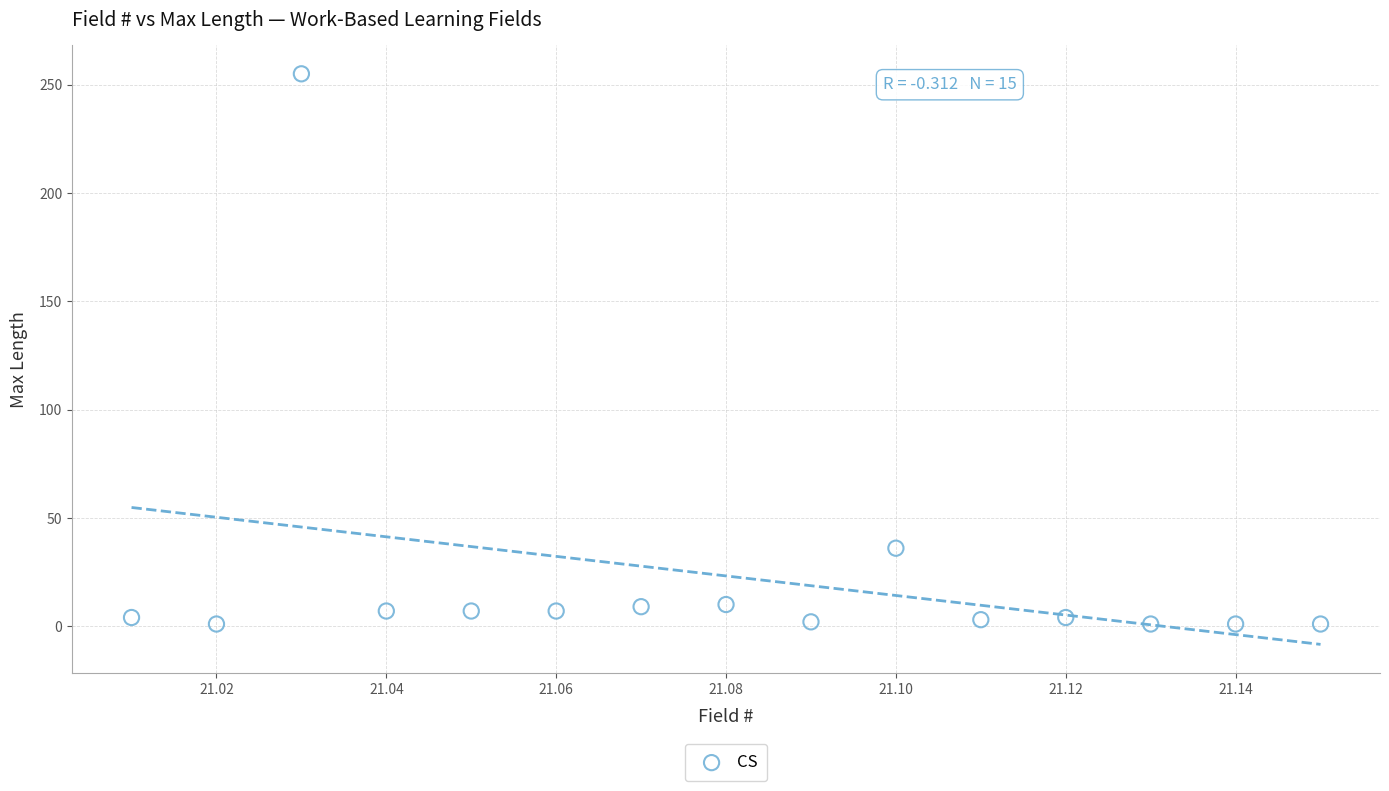

What is the range of Y values (max minus min)?

254